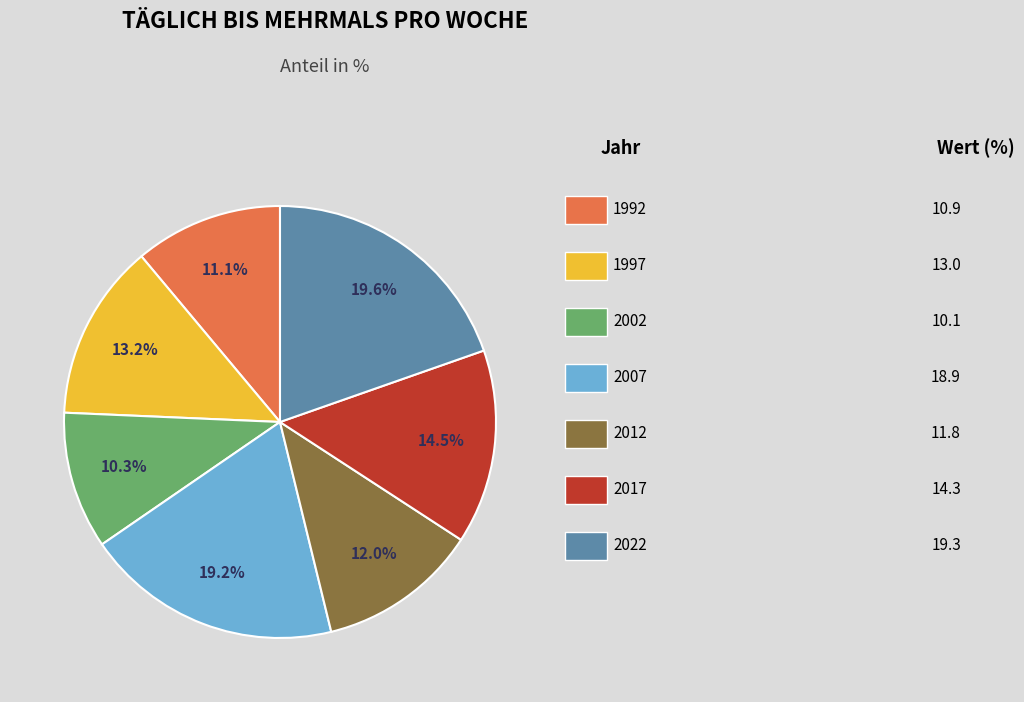

Does any single category account for the majority?

No